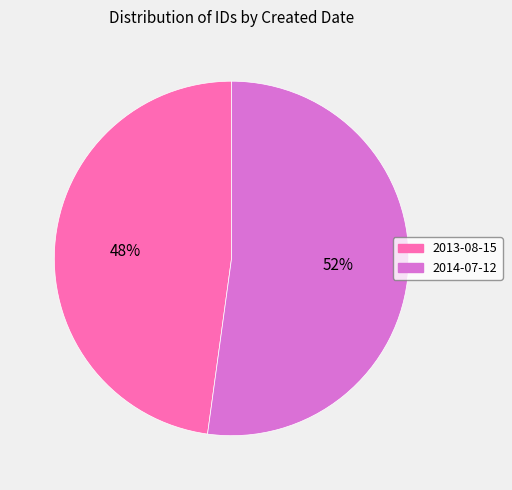

Is it true that 2013-08-15 is 35% of the pie?

False